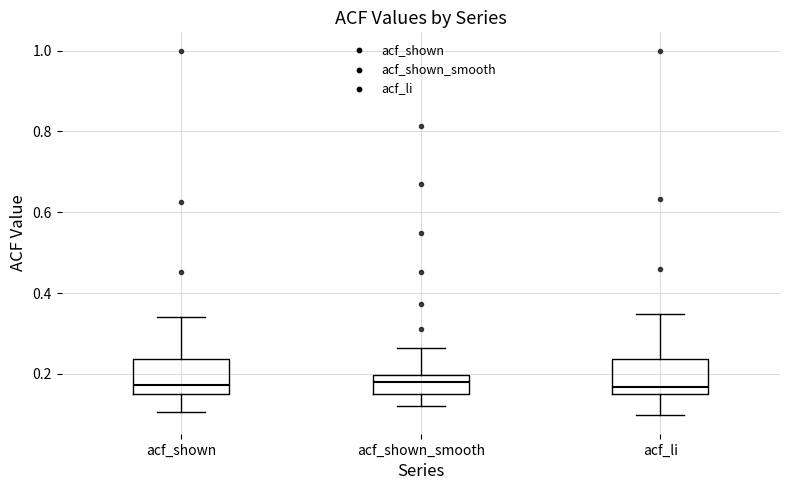

Reading left to right, read every box against the y-axis: the position of its median line, the range the box covers, and the ends of its whiskers. The values are not printed on the chart, so give them approximately, as read against the axis.

acf_shown: median 0.18, box 0.14 to 0.24, whiskers 0.10 to 0.34
acf_shown_smooth: median 0.18, box 0.16 to 0.20, whiskers 0.12 to 0.26
acf_li: median 0.16 (just above the box's lower edge), box 0.16 to 0.24, whiskers 0.10 to 0.34